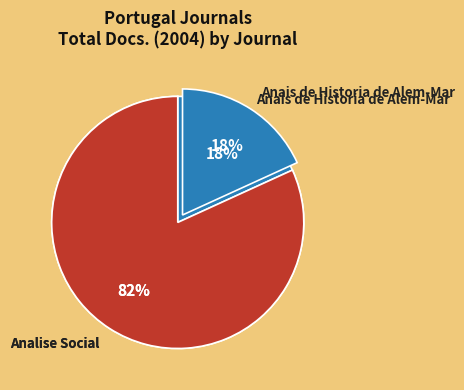

Rank the categories by value from lowest to highest.

Anais de Historia de Alem-Mar, Analise Social